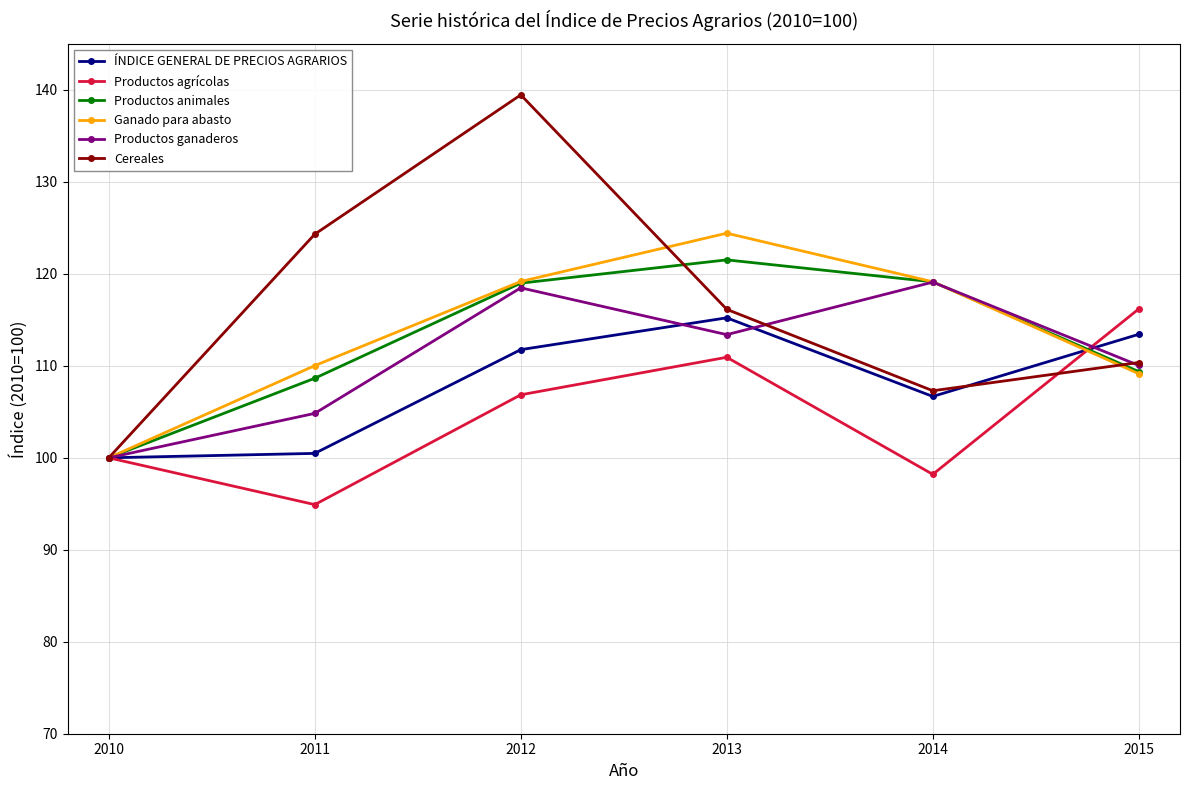

What is the smallest value displayed?

94.9